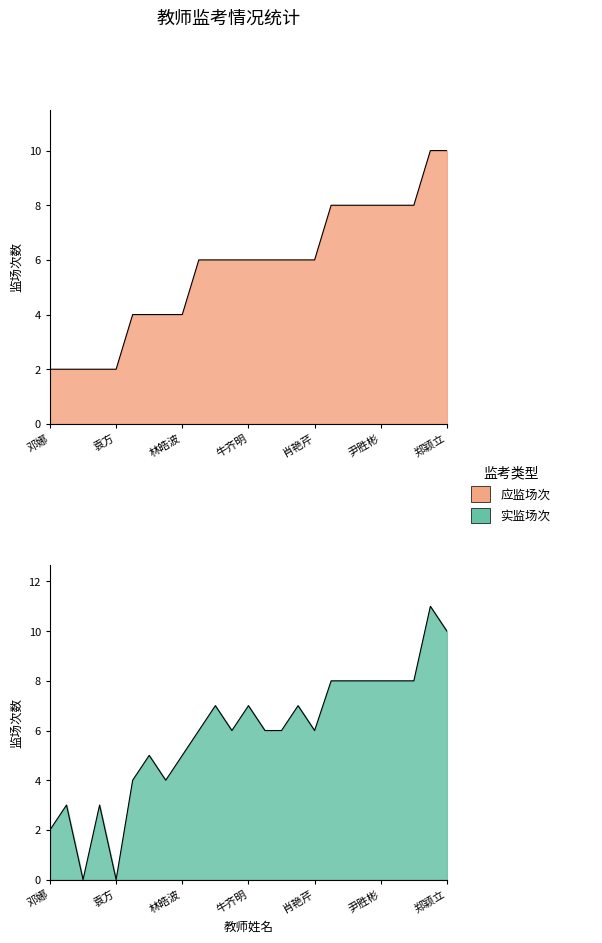

Is the value of 应监场次 at 14 greater than the value of 实监场次 at 14?

No